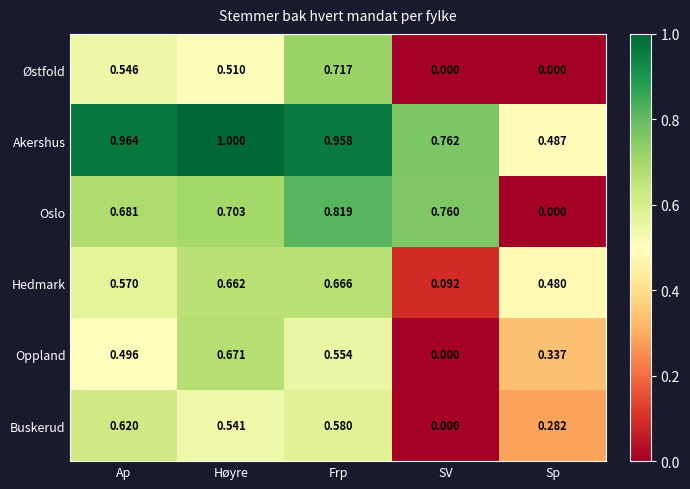

Is the value of Hedmark at Ap greater than the value of Østfold at SV?

Yes